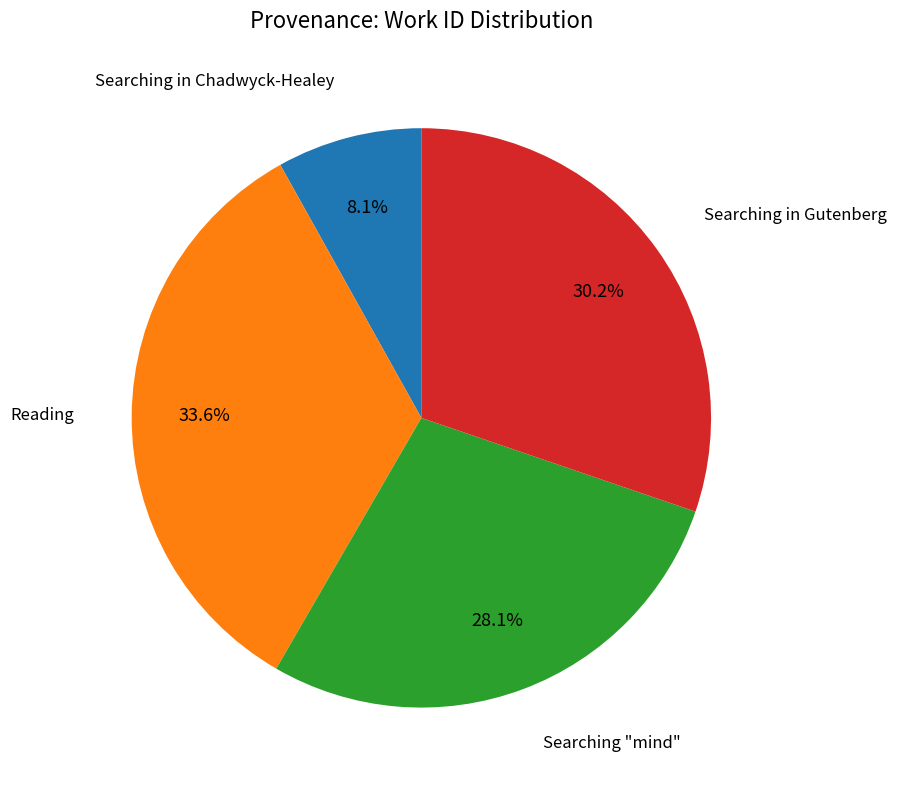

How many slices are in this pie chart?

4